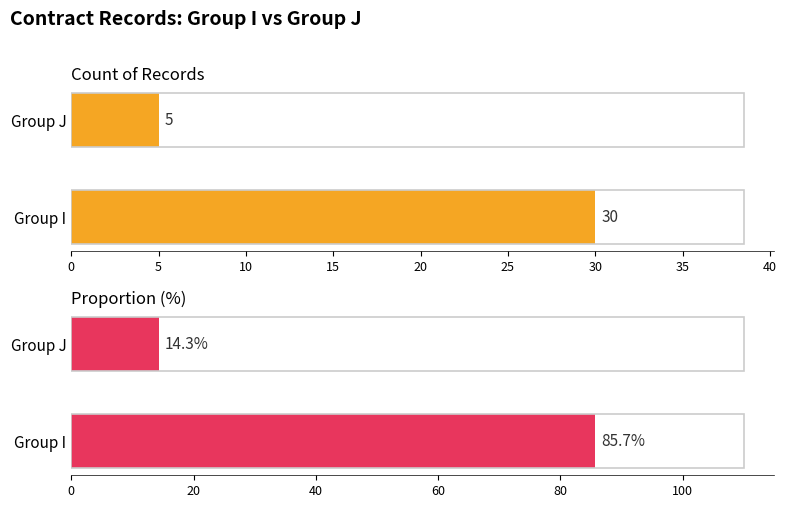

Count the number of categories in the chart.

2